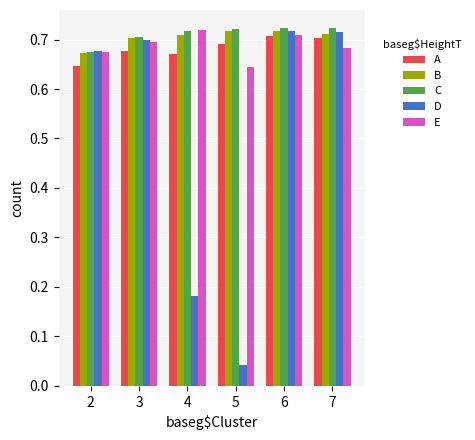

Is it true that B equals 0.2 at 2?

False